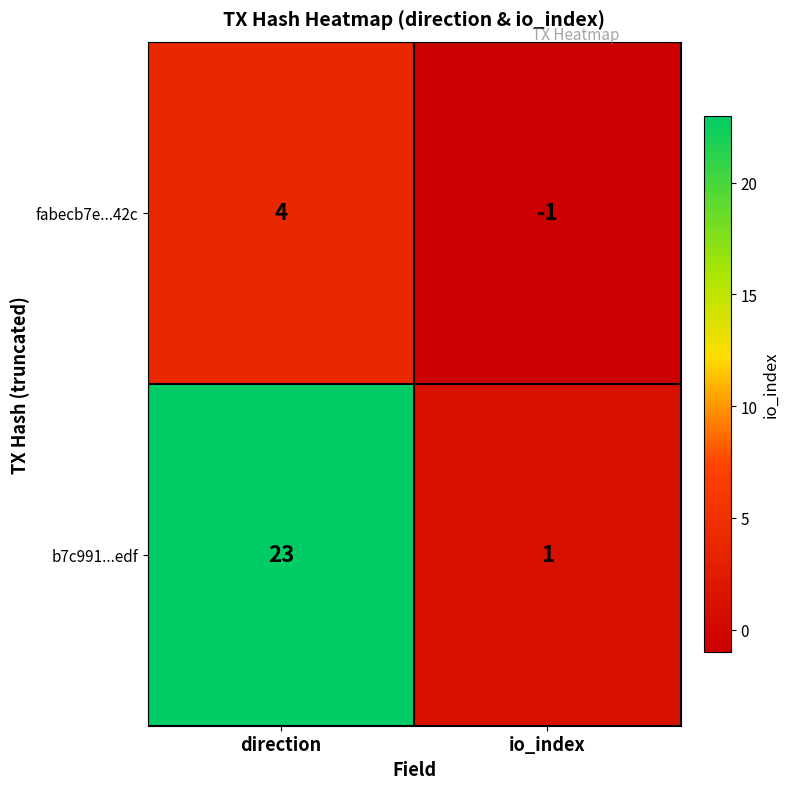

Which category has the lowest value in the fabecb7e...42c series?

io_index